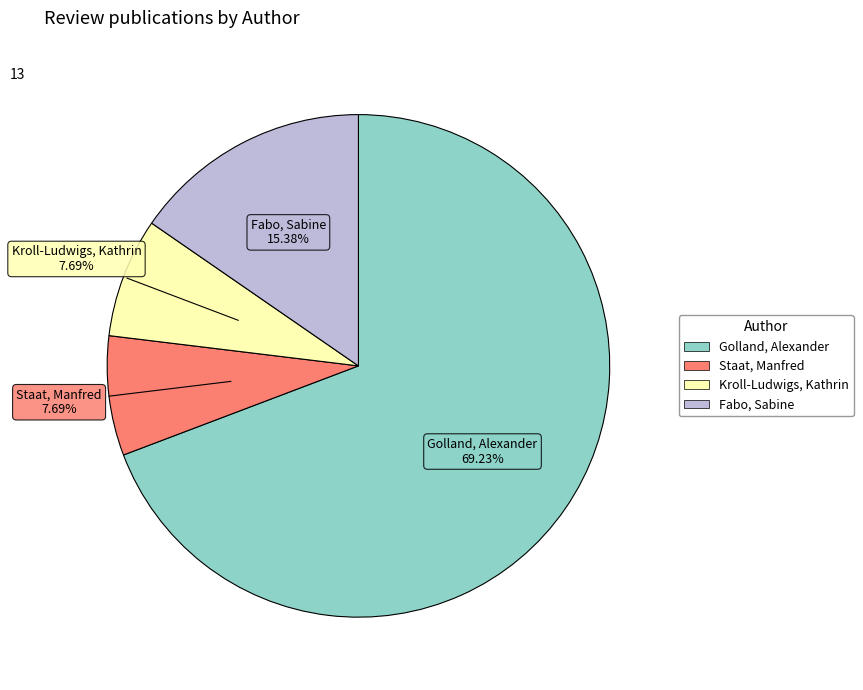

True or false: Fabo, Sabine accounts for 4% of the total.

False